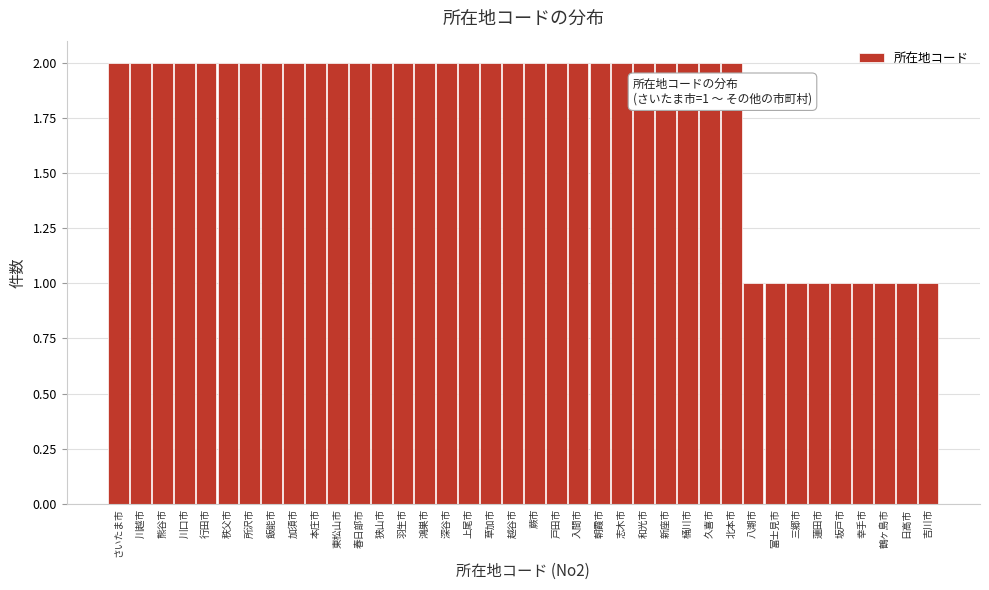

What is the label of the 27th bar from the left?

桶川市